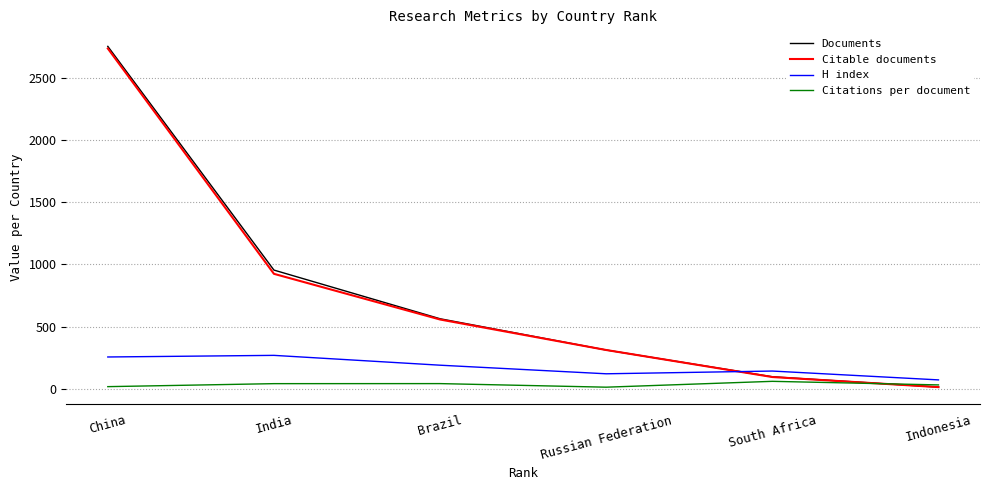

Which category has the highest value across all series?

China